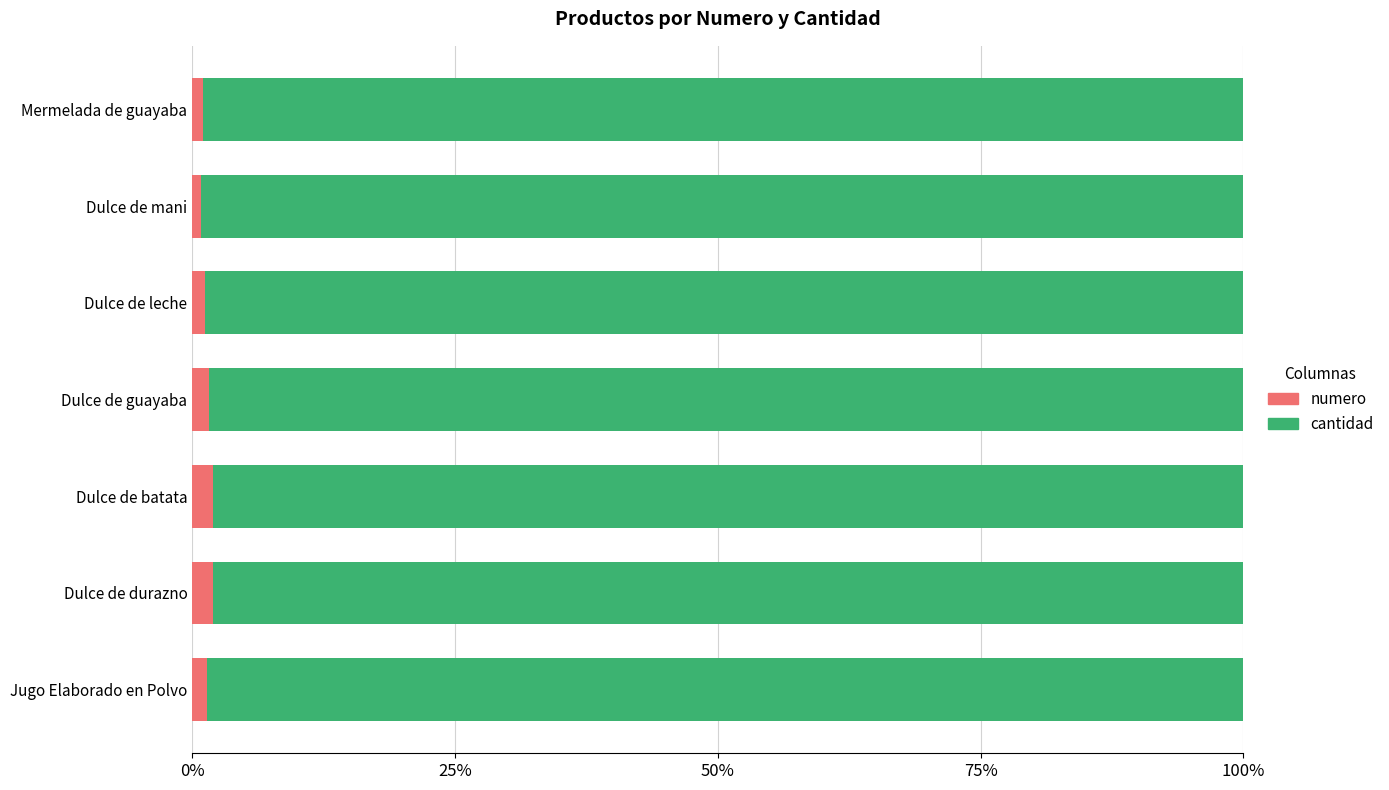

What is the sum of all numero values?

9.8